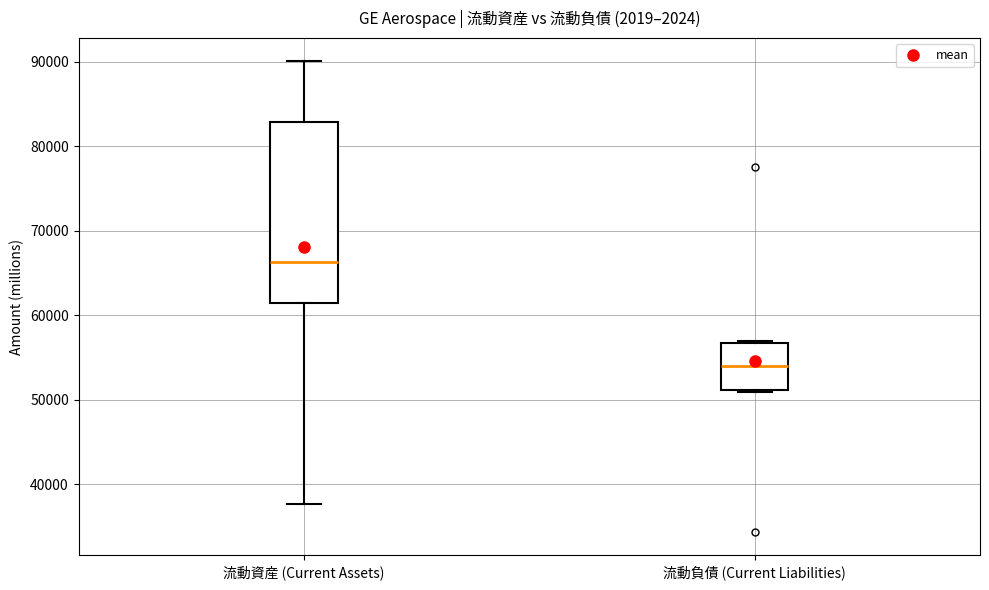

Reading left to right, read every box against the y-axis: the position of its median line, the range the box covers, and the ends of its whiskers. The values are not printed on the chart, so give them approximately, as read against the axis.

流動資産 (Current Assets): median 66000, box 61000 to 83000, whiskers 38000 to 90000
流動負債 (Current Liabilities): median 54000, box 51000 to 57000, whiskers 51000 to 57000